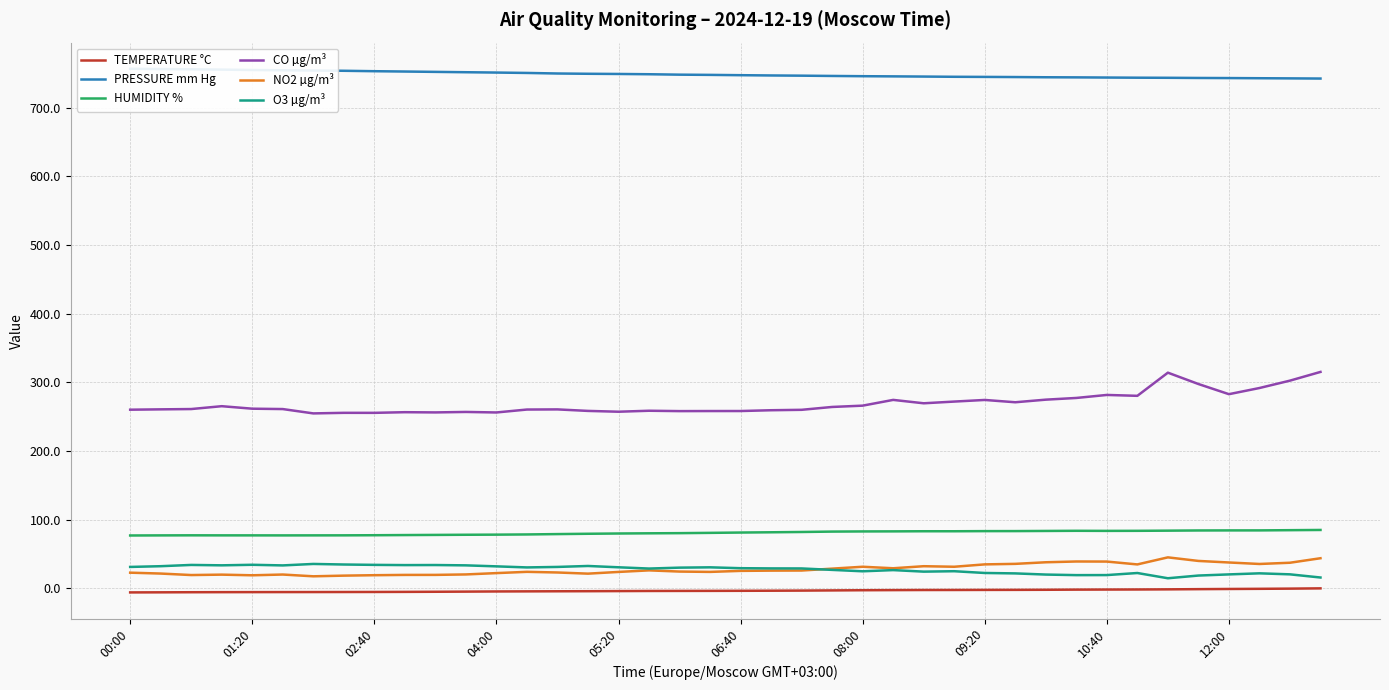

Which series has the largest range (max minus min)?

CO µg/m³